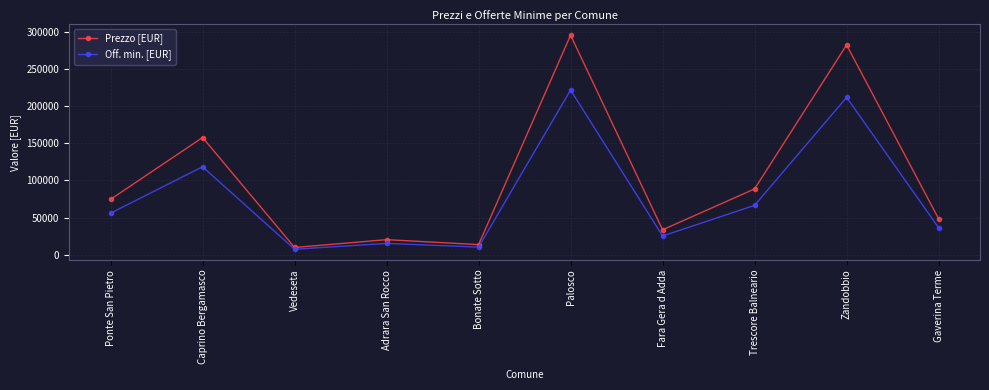

True or false: Off. min. [EUR] has a value of 25110 at Fara Gera d Adda.

True